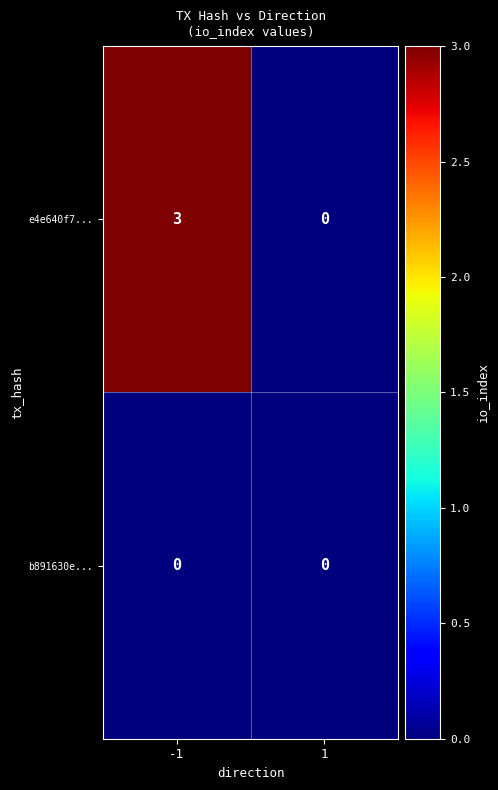

What is the sum of all e4e640f7... values?

3